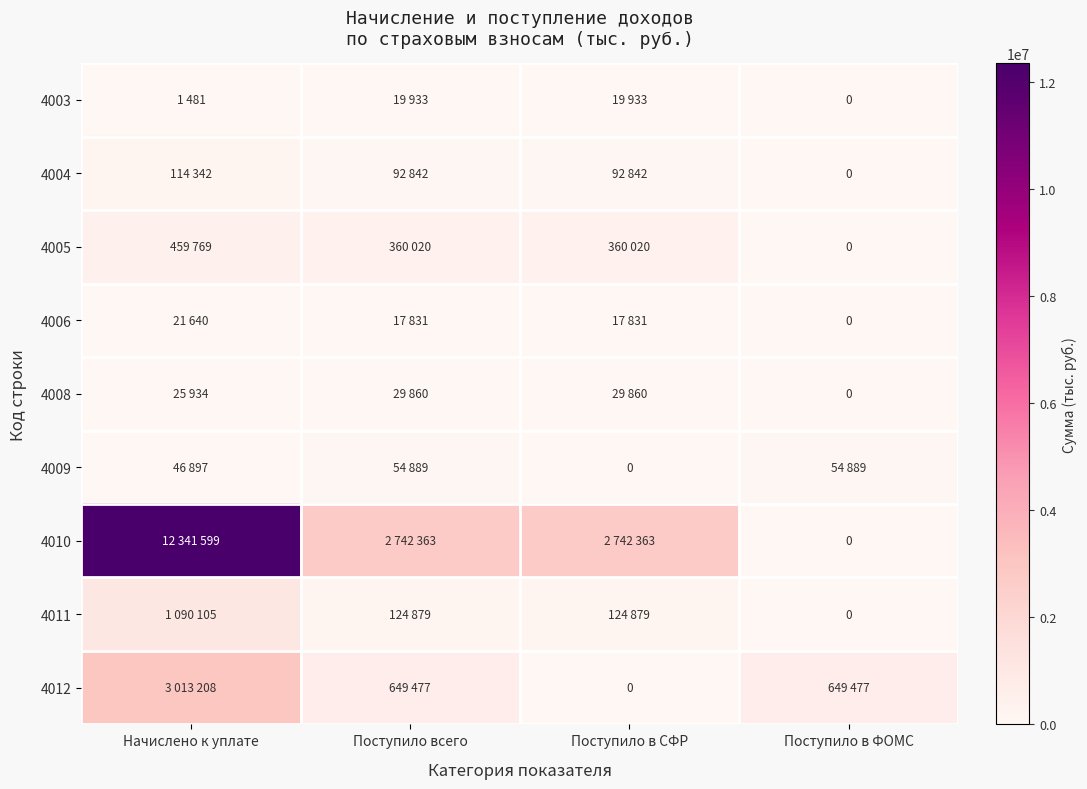

Rank the categories by 4011 value from highest to lowest.

Начислено к уплате, Поступило всего, Поступило в СФР, Поступило в ФОМС